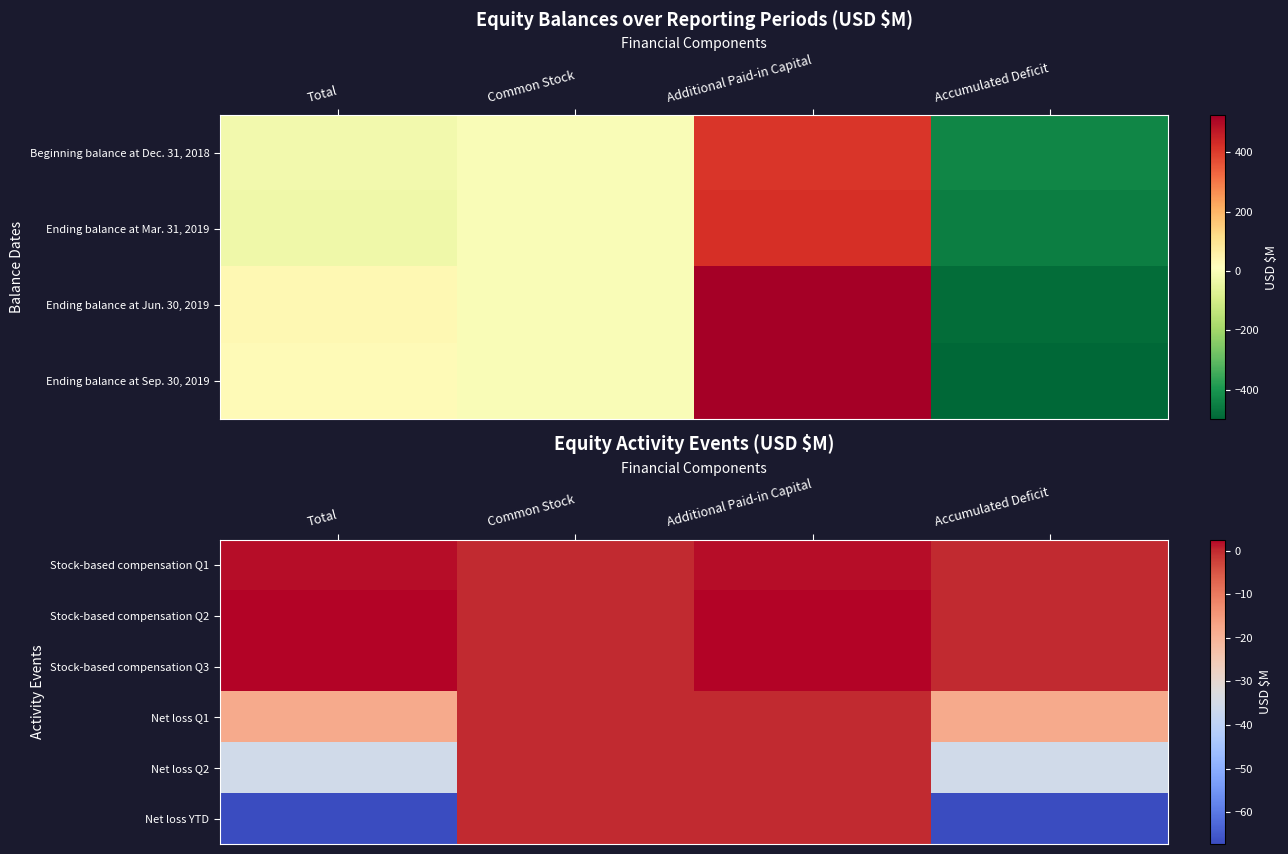

Which has a higher value, Common Stock or Additional Paid-in Capital?

Additional Paid-in Capital